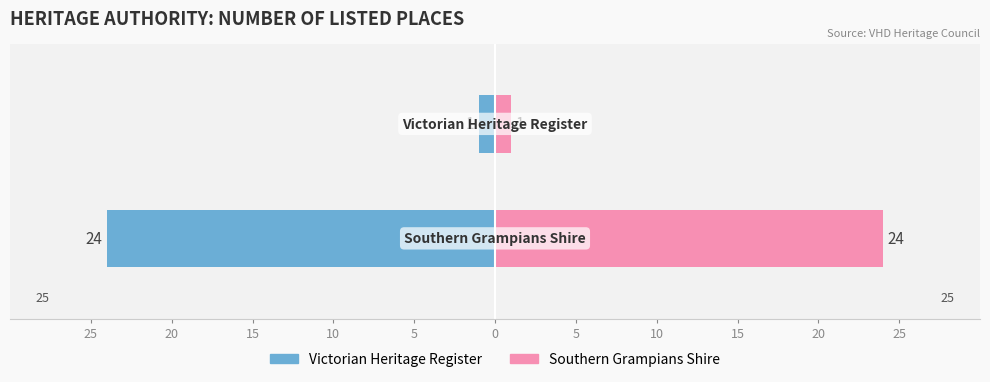

What is the average value of the Victorian Heritage Register series?

-12